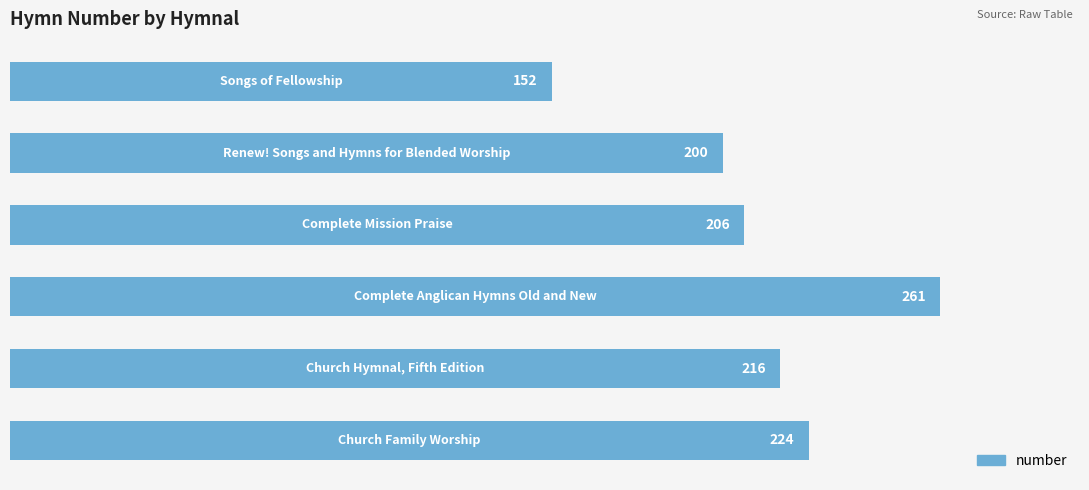

What is the smallest value displayed?

152